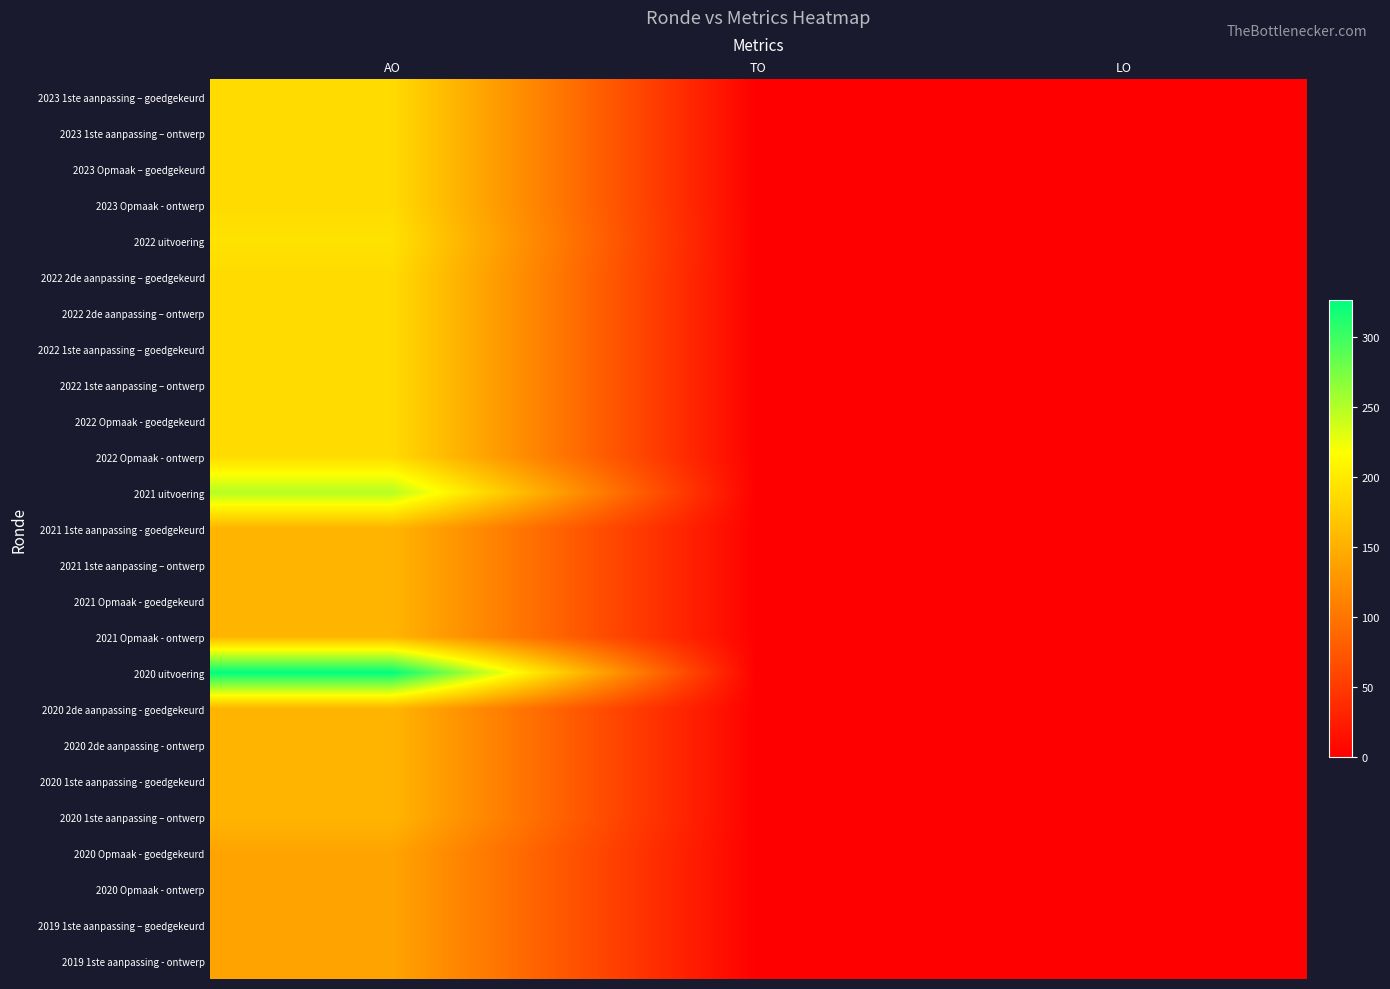

Reading left to right, extract all data points from this chart.

2023 1ste aanpassing – goedgekeurd: AO=187	TO=0	LO=0
2023 1ste aanpassing – ontwerp: AO=187	TO=0	LO=0
2023 Opmaak – goedgekeurd: AO=187	TO=0	LO=0
2023 Opmaak - ontwerp: AO=187	TO=0	LO=0
2022 uitvoering: AO=193	TO=0	LO=0
2022 2de aanpassing – goedgekeurd: AO=187	TO=0	LO=0
2022 2de aanpassing – ontwerp: AO=187	TO=0	LO=0
2022 1ste aanpassing – goedgekeurd: AO=187	TO=0	LO=0
2022 1ste aanpassing – ontwerp: AO=187	TO=0	LO=0
2022 Opmaak - goedgekeurd: AO=187	TO=0	LO=0
2022 Opmaak - ontwerp: AO=187	TO=0	LO=0
2021 uitvoering: AO=249	TO=0	LO=0
2021 1ste aanpassing - goedgekeurd: AO=155	TO=0	LO=0
2021 1ste aanpassing – ontwerp: AO=155	TO=0	LO=0
2021 Opmaak - goedgekeurd: AO=155	TO=0	LO=0
2021 Opmaak - ontwerp: AO=155	TO=0	LO=0
2020 uitvoering: AO=326	TO=0	LO=0
2020 2de aanpassing - goedgekeurd: AO=155	TO=0	LO=0
2020 2de aanpassing - ontwerp: AO=155	TO=0	LO=0
2020 1ste aanpassing - goedgekeurd: AO=155	TO=0	LO=0
2020 1ste aanpassing – ontwerp: AO=155	TO=0	LO=0
2020 Opmaak - goedgekeurd: AO=140	TO=0	LO=0
2020 Opmaak - ontwerp: AO=140	TO=0	LO=0
2019 1ste aanpassing – goedgekeurd: AO=140	TO=0	LO=0
2019 1ste aanpassing - ontwerp: AO=140	TO=0	LO=0